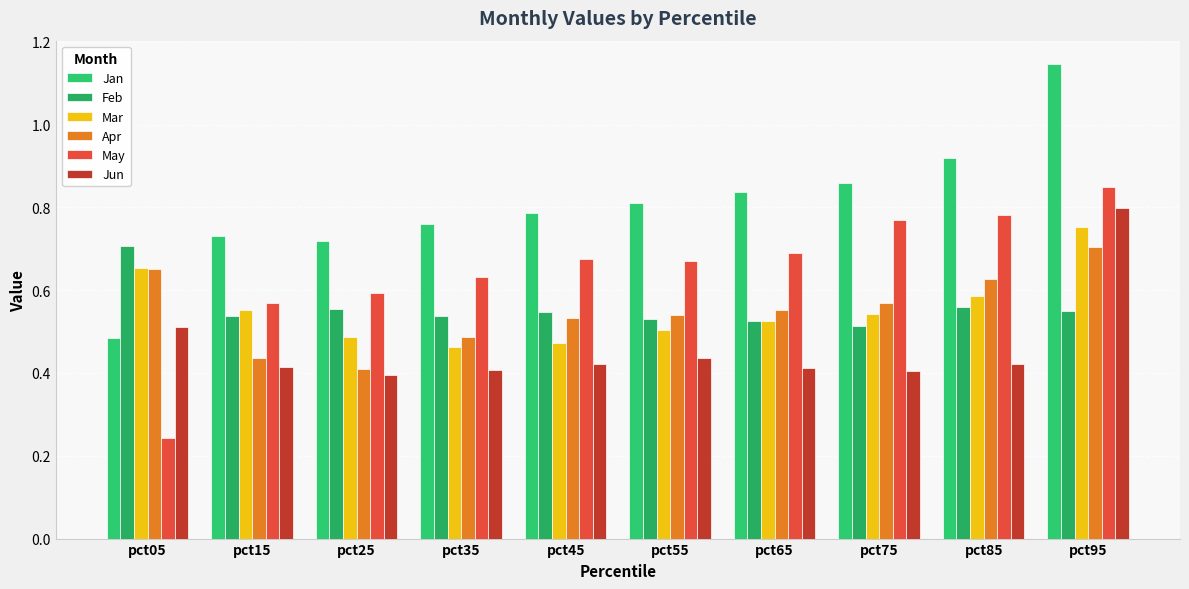

At which label does Apr reach its peak?

pct95